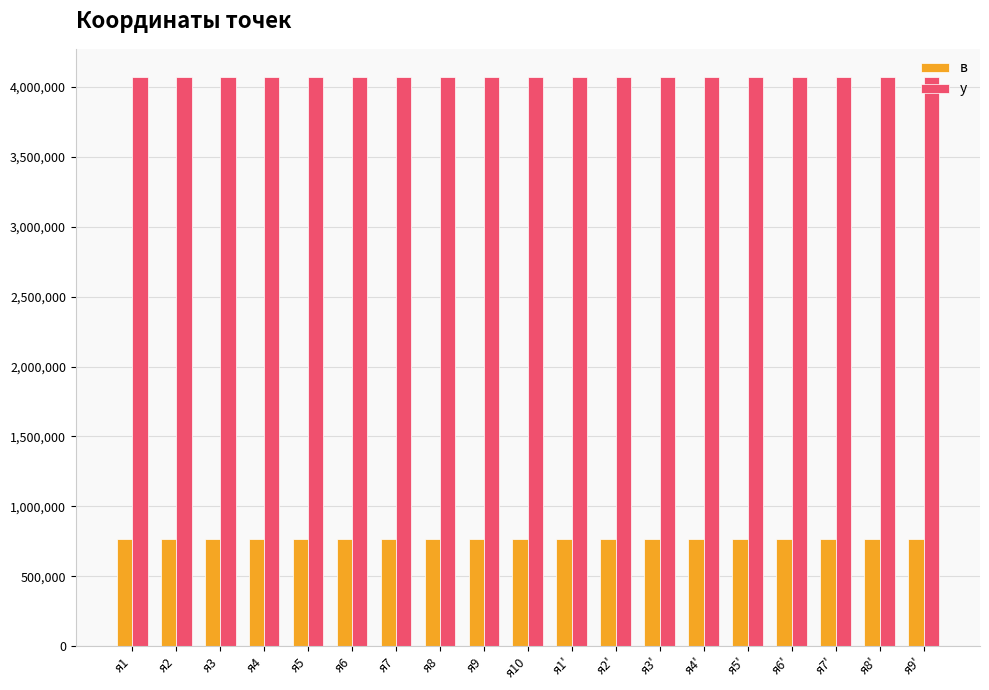

List the series in order of their peak value, highest first.

у, в